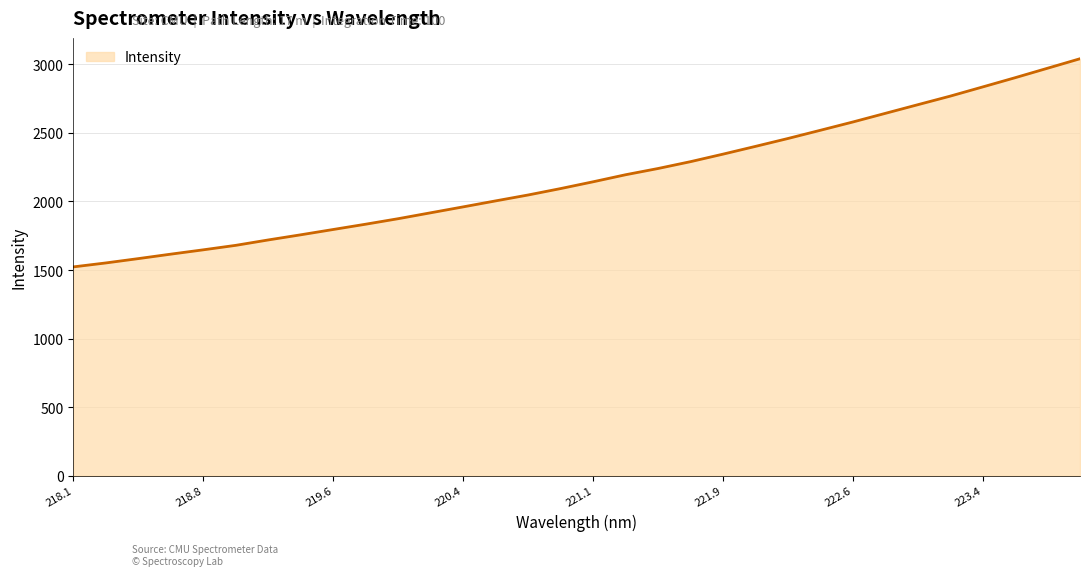

What is the greatest value displayed?

3040.3